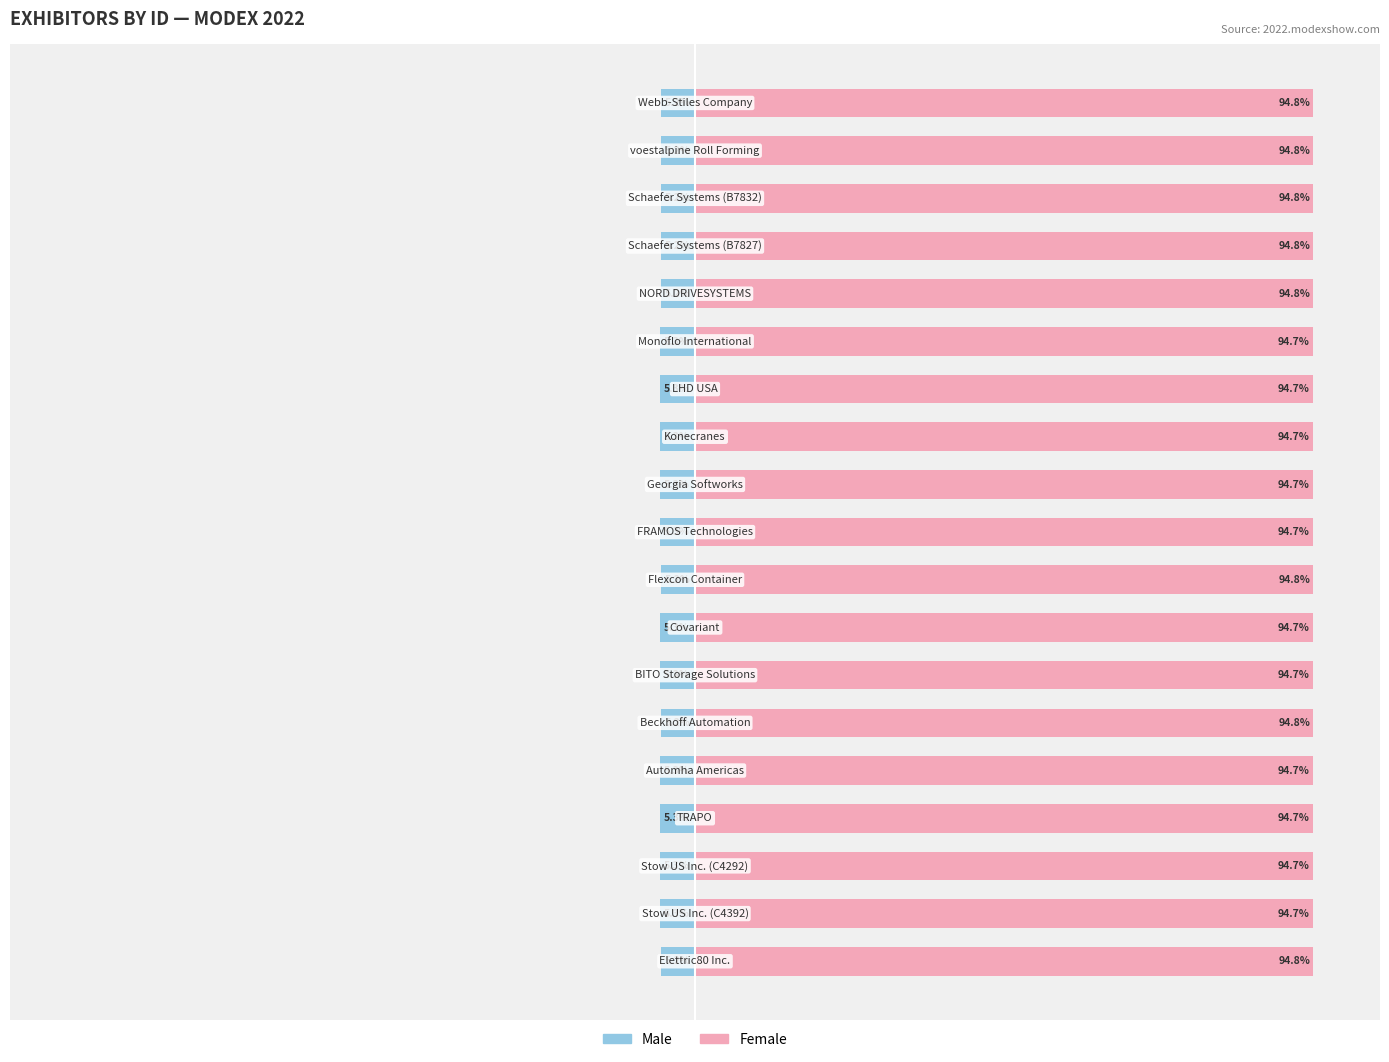

Are the bars horizontal?

Yes